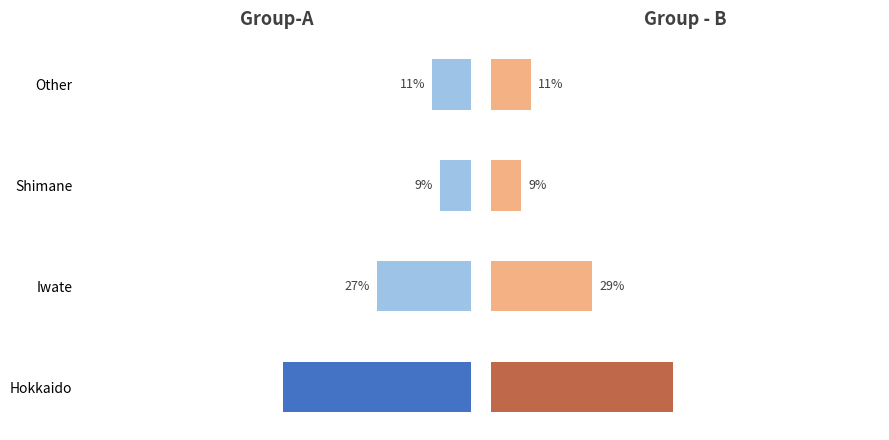

Reading left to right, list all the values displayed in this chart.

Group-A (Count): 53.3	26.7	8.9	11.1
Group-B (Count): 51.4	28.6	8.6	11.4